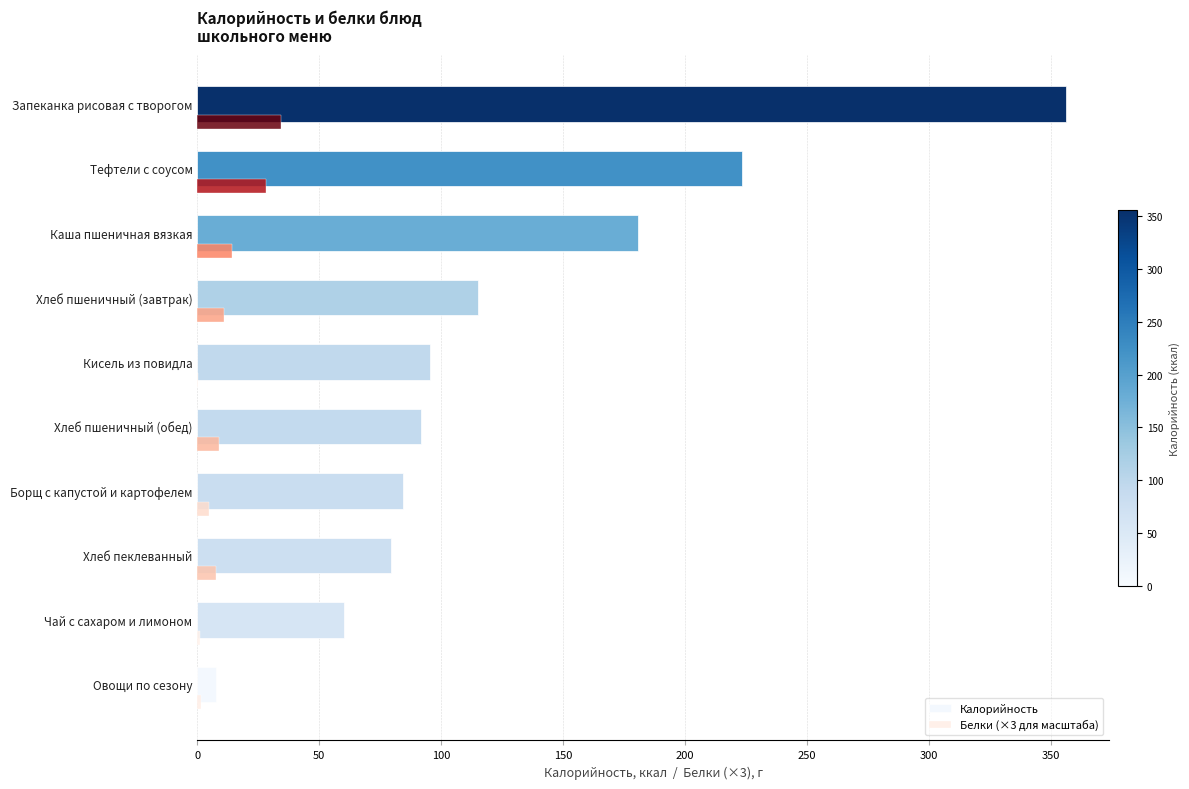

How many series are shown in this chart?

2